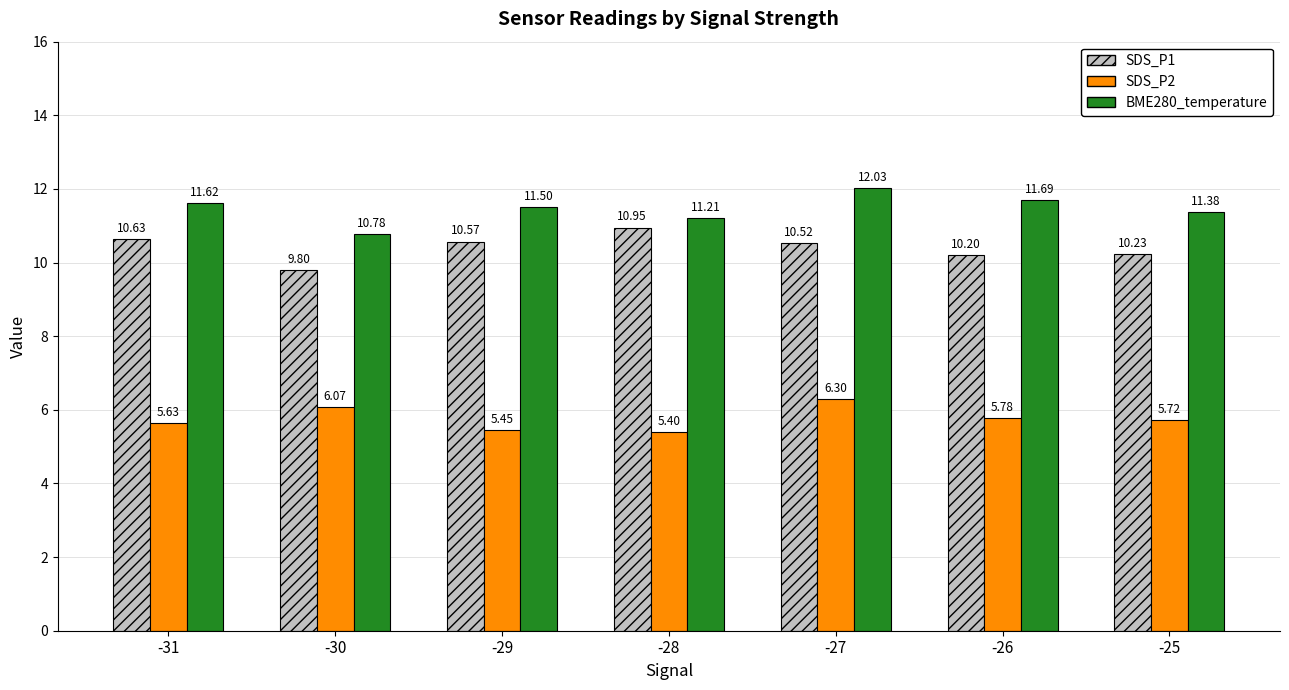

What are all the series names shown in the legend?

SDS_P1, SDS_P2, BME280_temperature